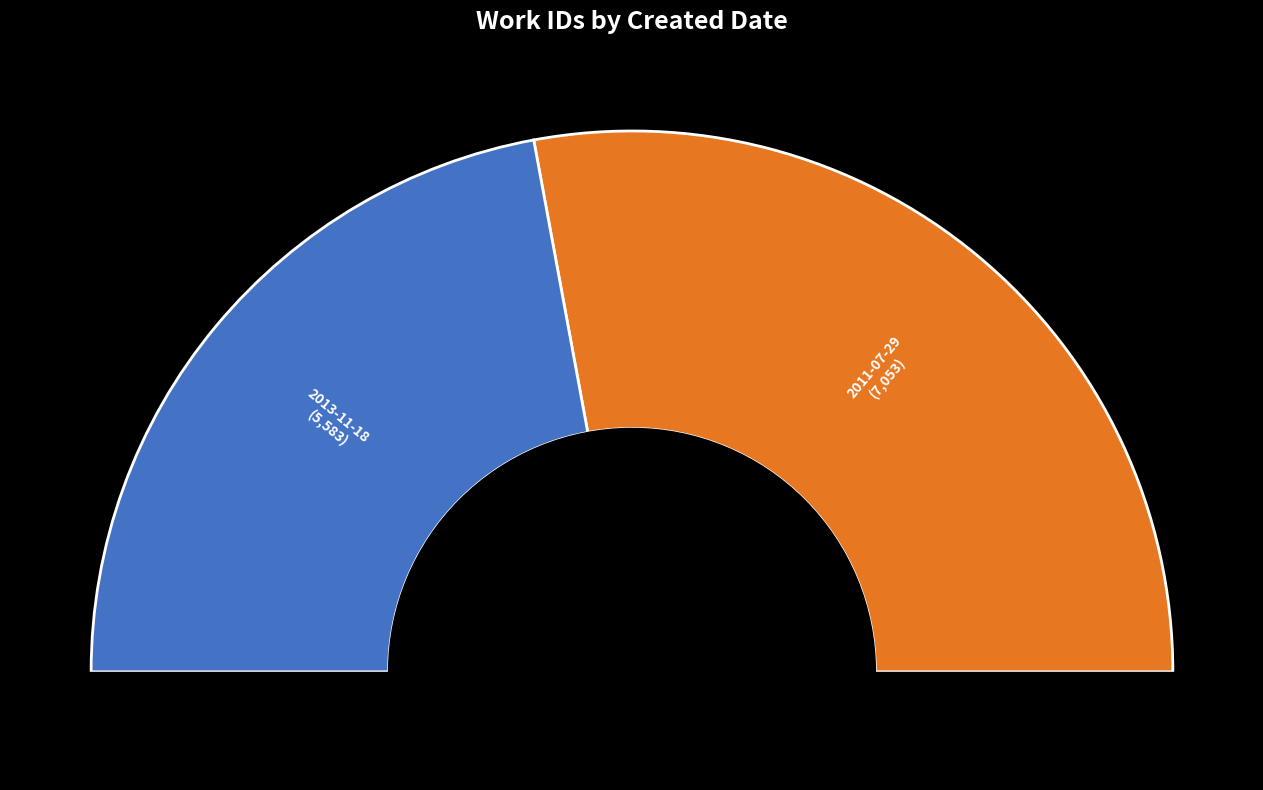

Does 2013-11-18 account for over 50% of the chart?

No